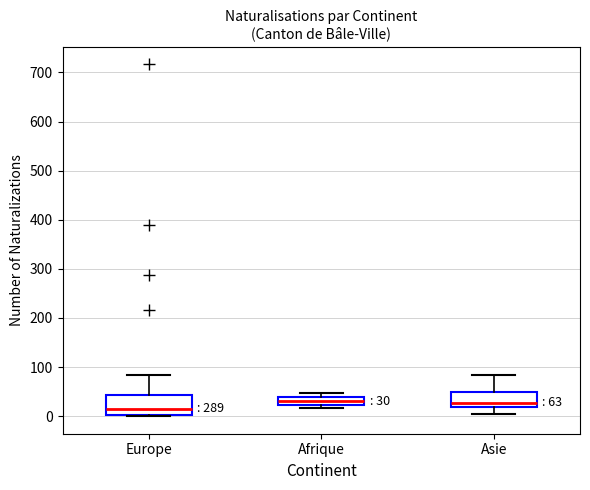

Which box's median line is the lowest?

Europe